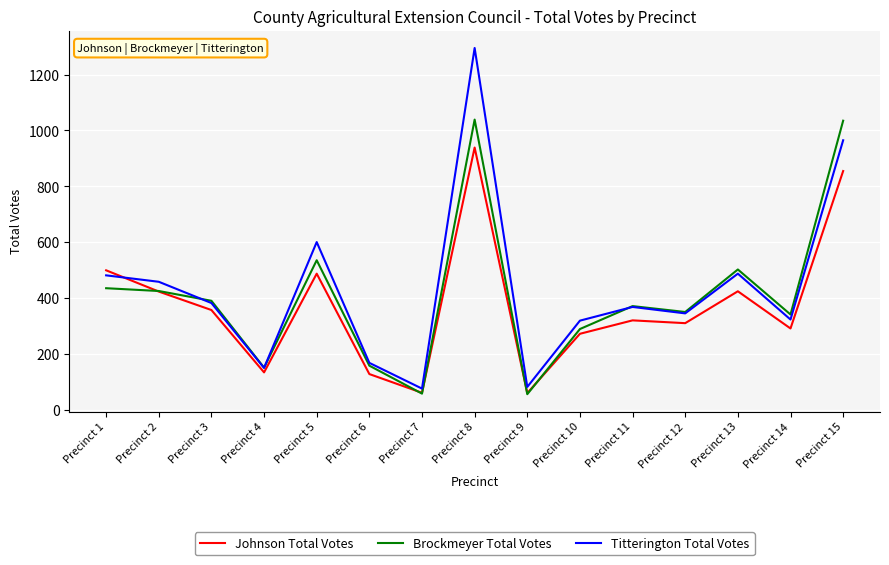

Rank the series by their maximum value, from lowest to highest.

Johnson Total Votes, Brockmeyer Total Votes, Titterington Total Votes